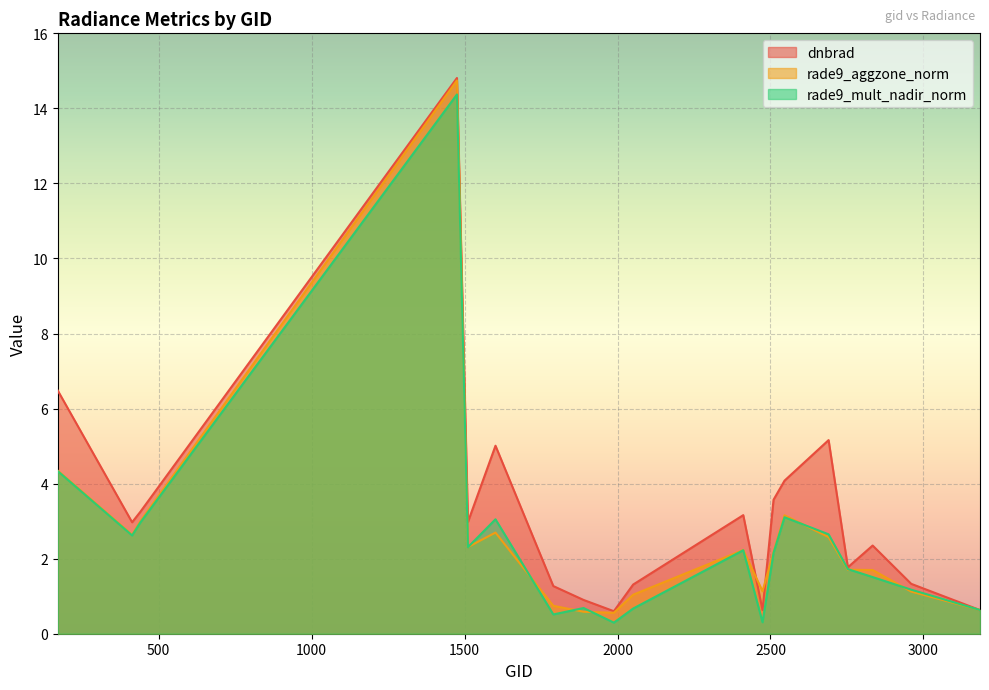

Reading left to right, list all the values displayed in this chart.

dnbrad: 170=6.5	413=3.0	440=3.2	1475=14.8	1511=3.0	1601=5.0	1790=1.3	1889=0.9	1988=0.6	2051=1.3	2411=3.2	2474=0.6	2510=3.6	2546=4.1	2690=5.2	2753=1.8	2834=2.4	2960=1.3	3185=0.6
rade9_aggzone_norm: 170=4.3	413=2.6	440=3.0	1475=14.7	1511=2.3	1601=2.7	1790=0.7	1889=0.6	1988=0.6	2051=1.0	2411=2.2	2474=1.1	2510=2.2	2546=3.2	2690=2.6	2753=1.7	2834=1.7	2960=1.1	3185=0.6
rade9_mult_nadir_norm: 170=4.3	413=2.6	440=3.0	1475=14.4	1511=2.3	1601=3.0	1790=0.5	1889=0.7	1988=0.3	2051=0.7	2411=2.2	2474=0.3	2510=2.2	2546=3.1	2690=2.6	2753=1.7	2834=1.5	2960=1.2	3185=0.6